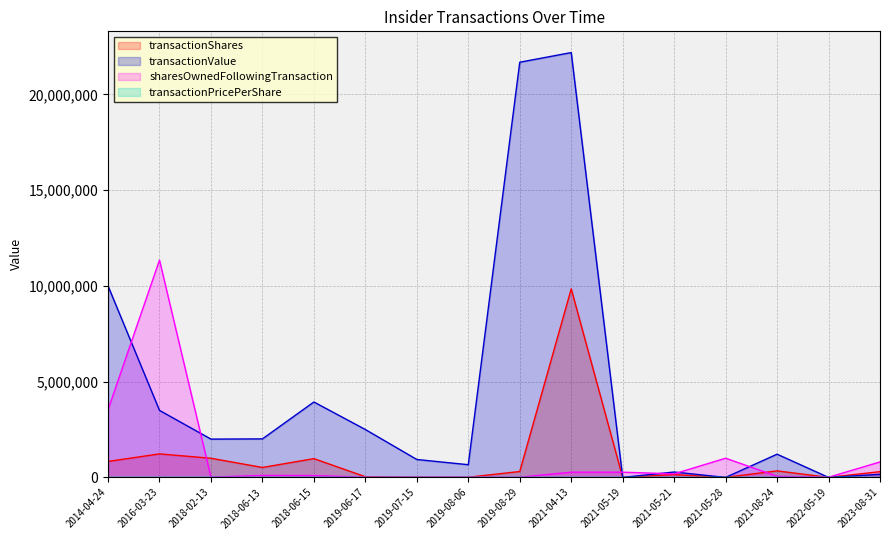

What is the average value of the transactionValue series?

4442010.5